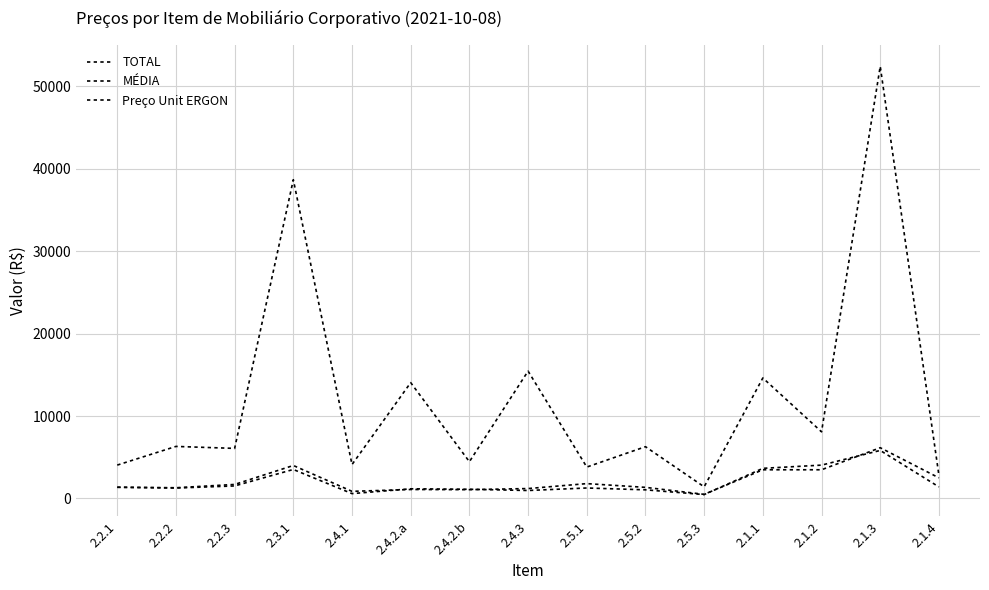

Does the chart display data point markers on the line(s)?

No